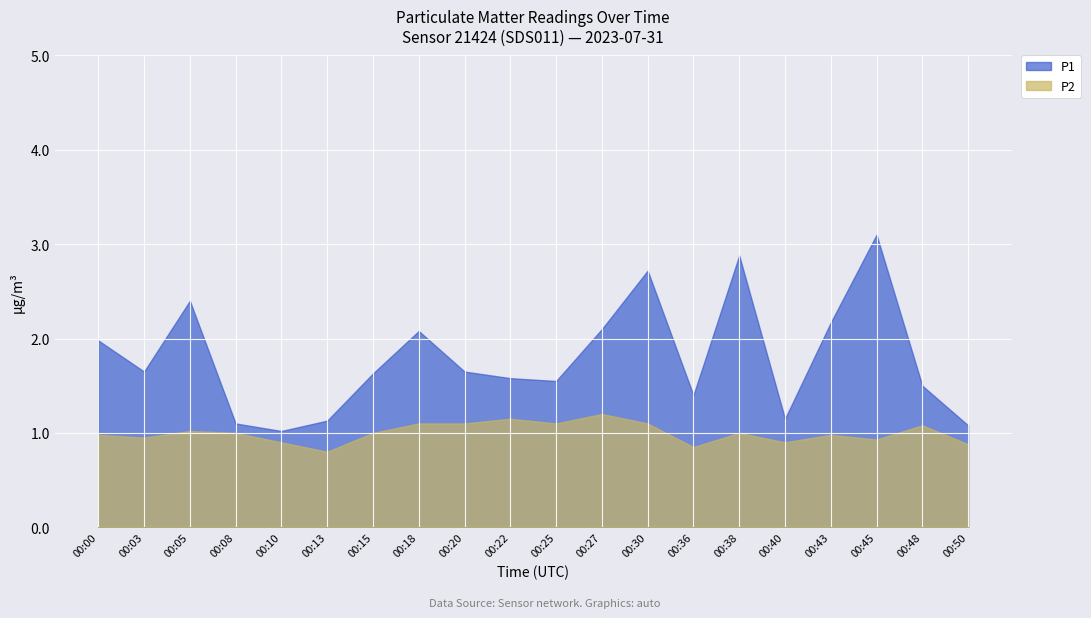

How many lines are shown in the chart?

2